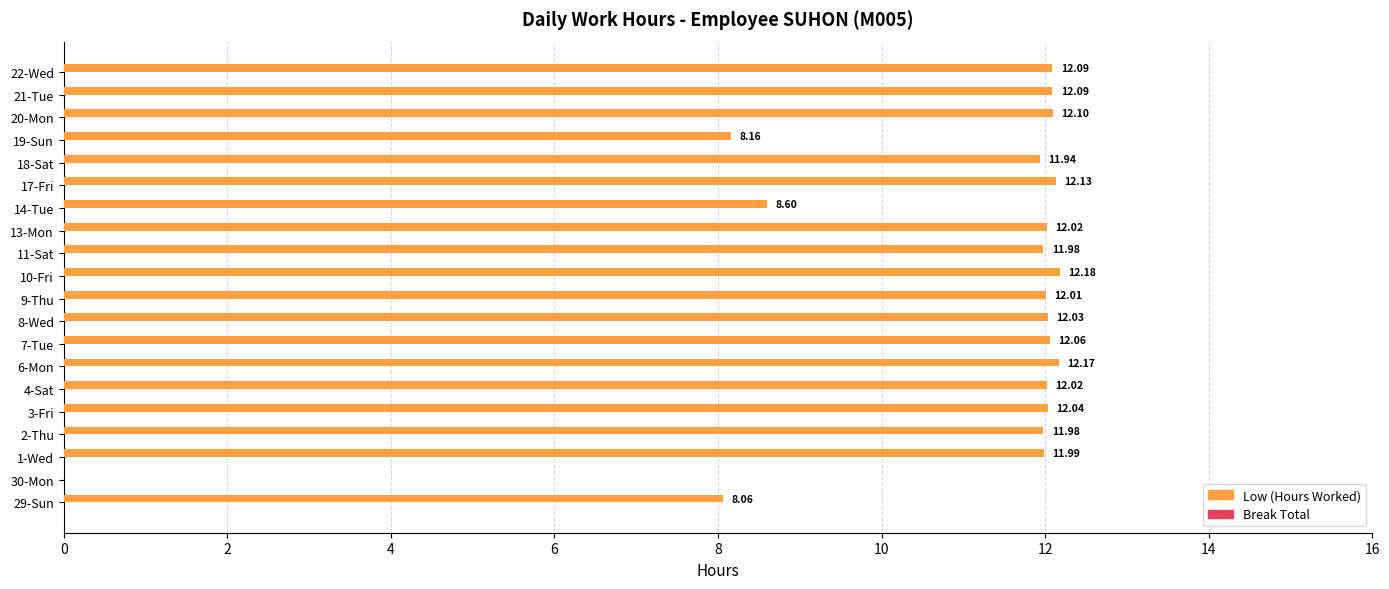

What is the change in value from 30-Mon to 13-Mon?

+12.0